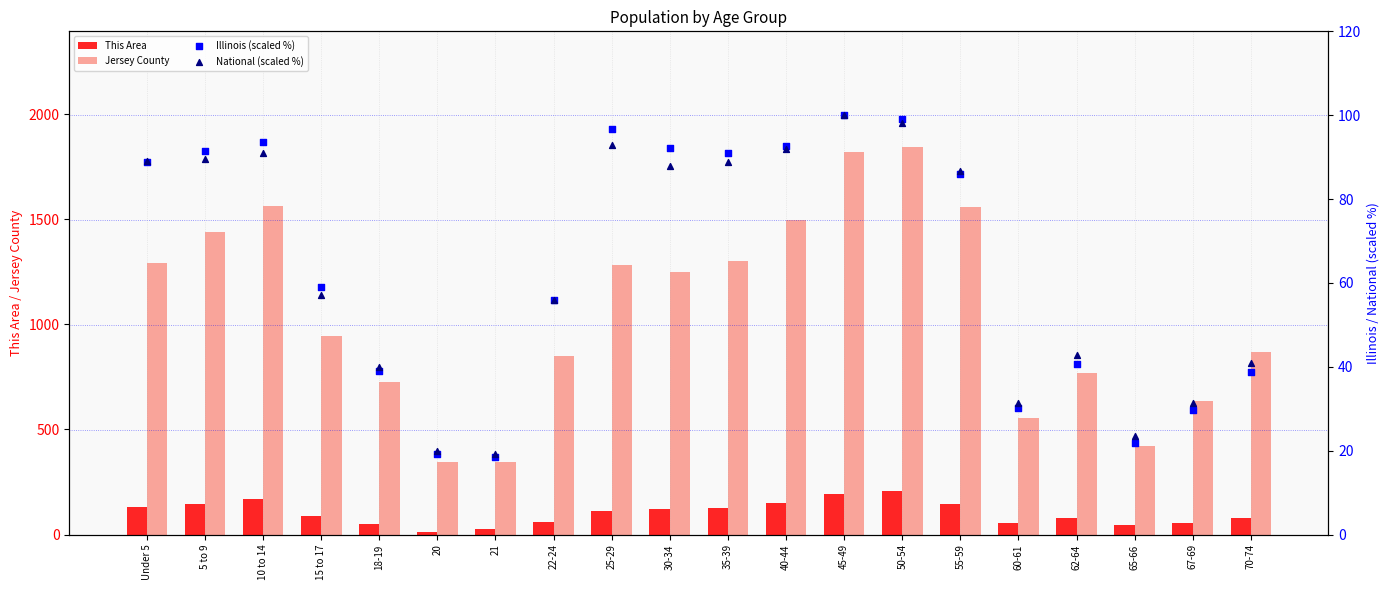

Which series contains the highest Y value?

Jersey County